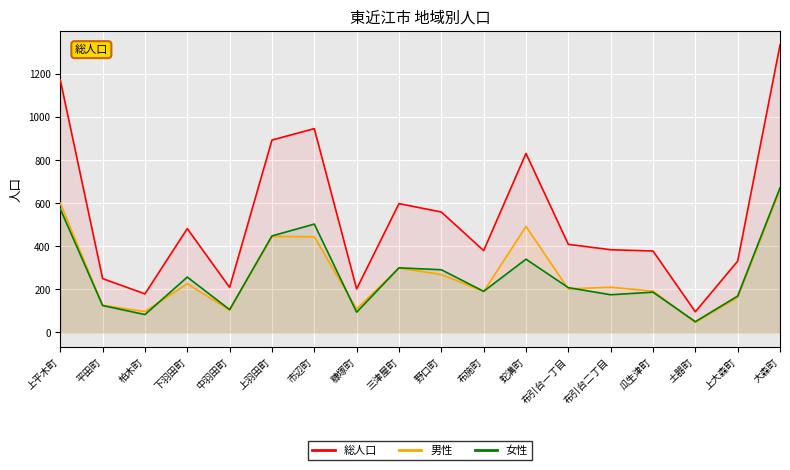

What is the sum of the 女性 values at 平田町 and 布引台二丁目?

298